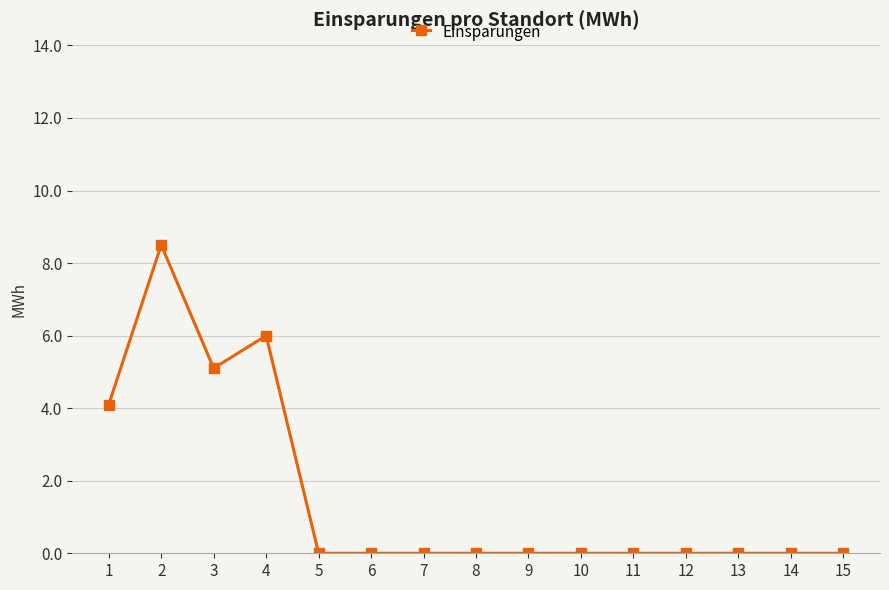

Which label corresponds to the largest value in the chart?

2